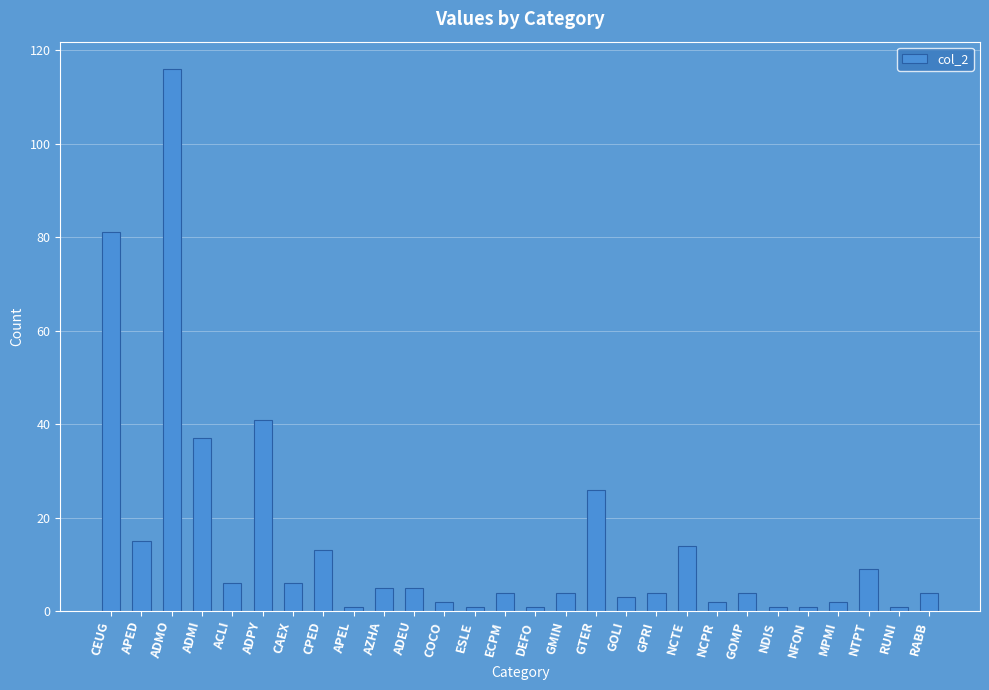

What is the sum of the values at ADPY and NCPR?

43